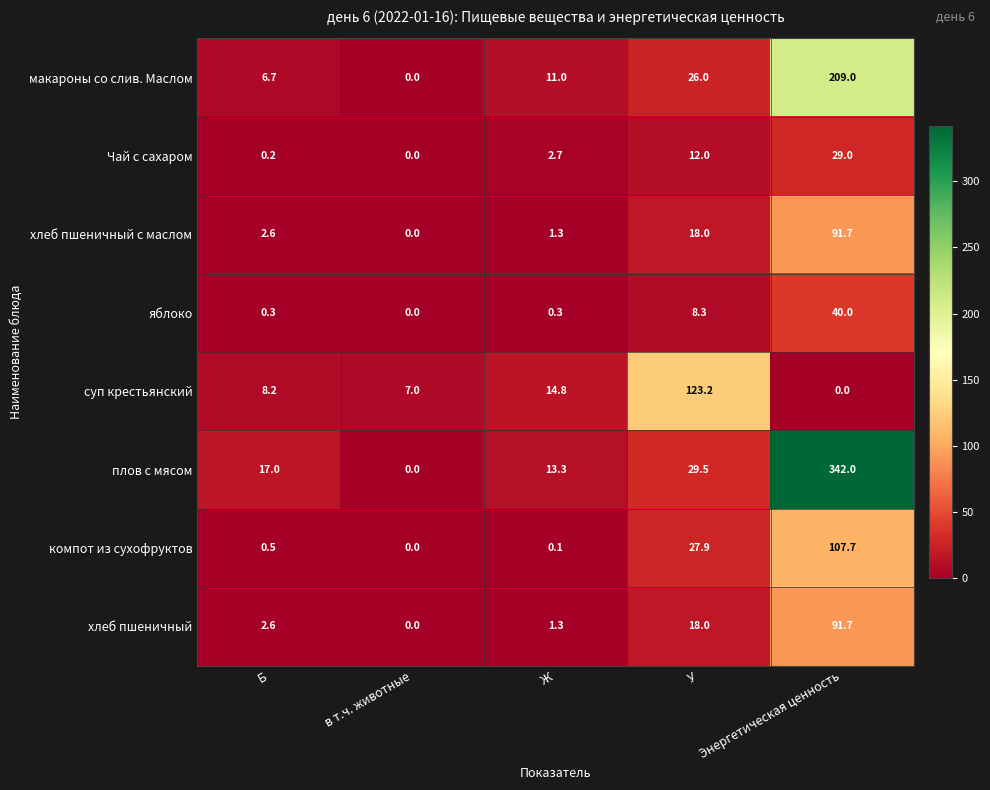

Which label corresponds to the largest value in the chart?

Энергетическая ценность